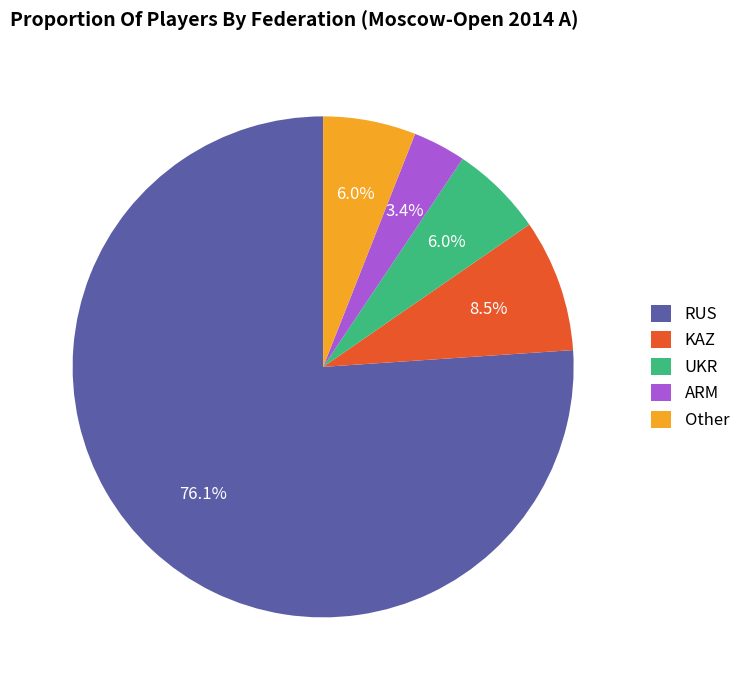

Is it true that Other is 6% of the pie?

True